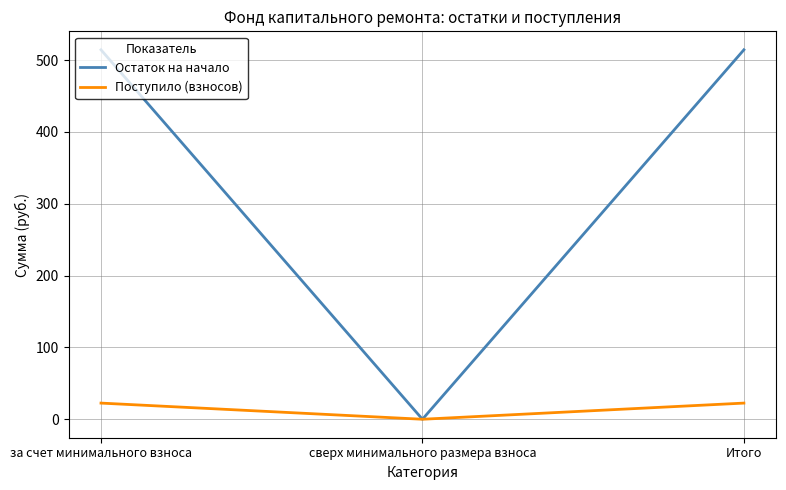

Count the number of categories in the chart.

3